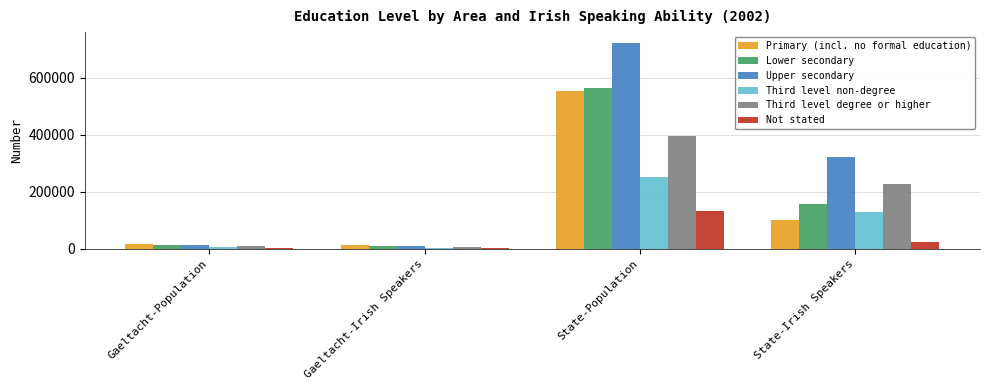

Between Gaeltacht-Irish Speakers and State-Irish Speakers, which series saw the biggest shift?

Upper secondary